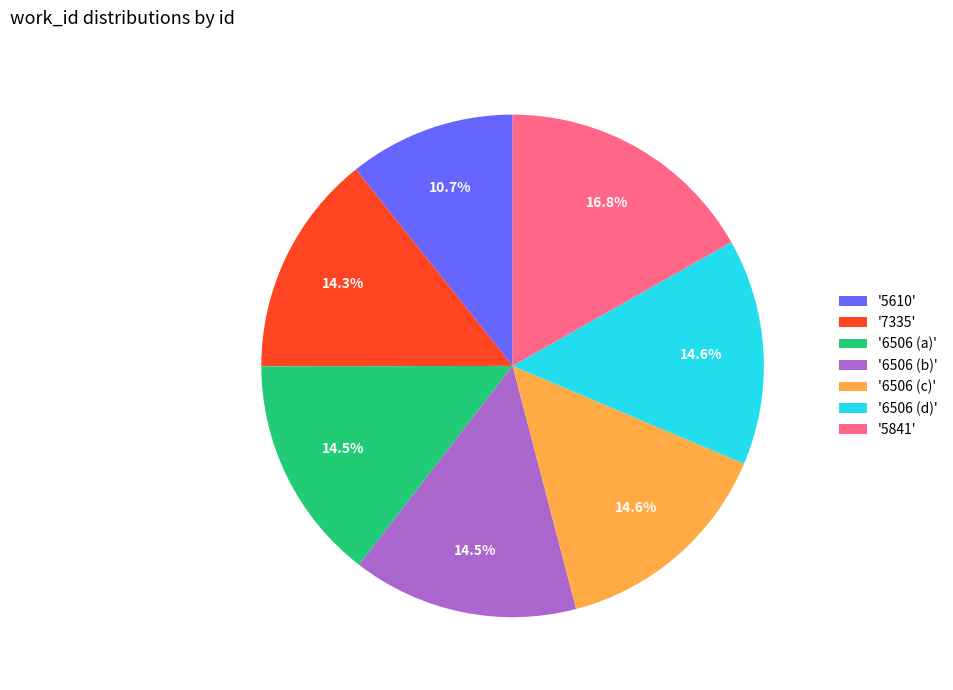

Do '6506 (c)' and '5841' together represent more than half of the pie?

No